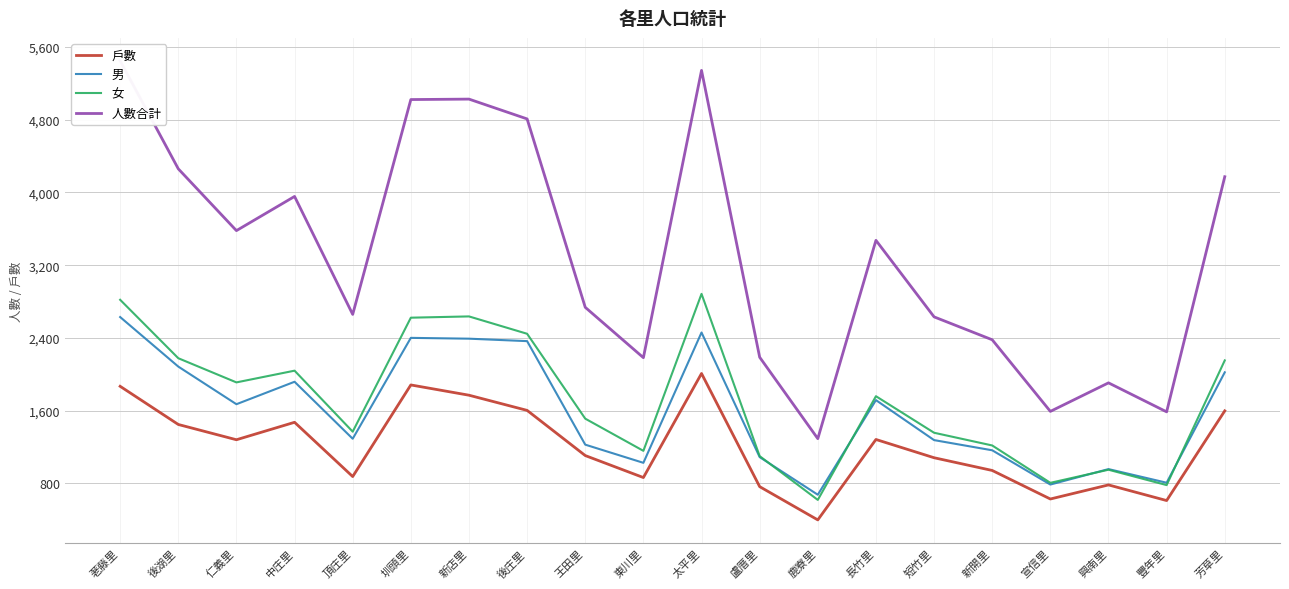

At which category does 戶數 reach its first local valley?

仁義里